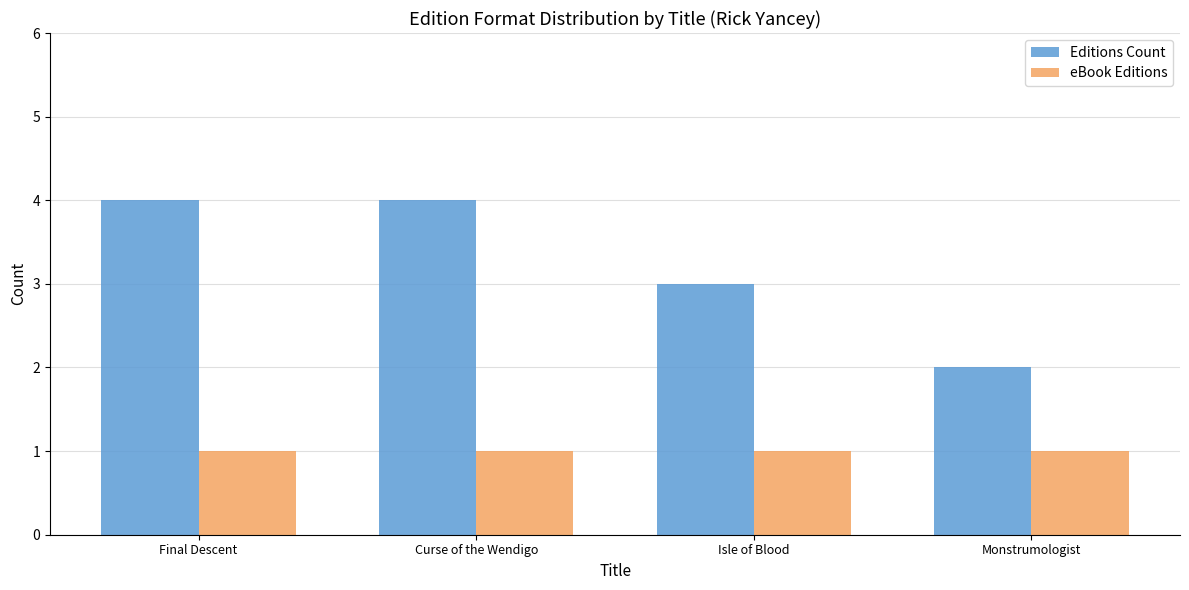

The value of Editions Count at Final Descent is 7. True or false?

False